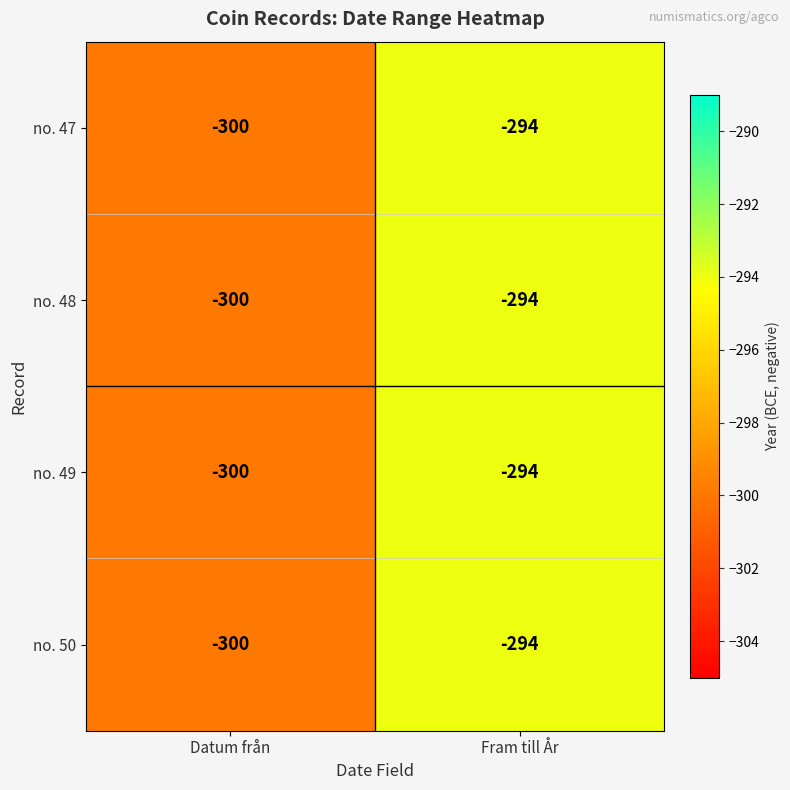

What is the average value of the no. 50 series?

-297